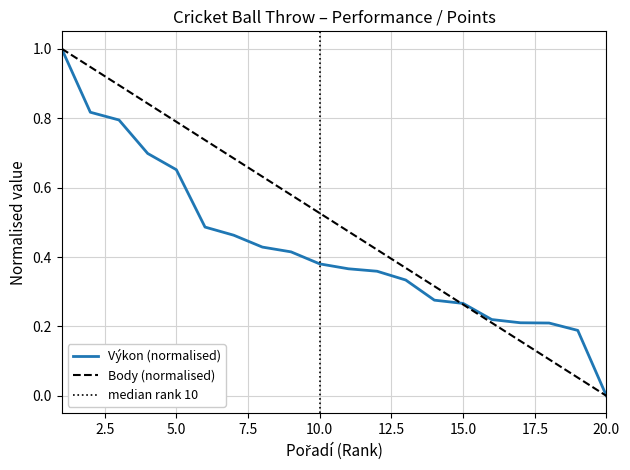

Reading left to right, what are all the values shown in this chart?

Výkon: 1=1.0	2=0.8	3=0.8	4=0.7	5=0.7	6=0.5	7=0.5	8=0.4	9=0.4	10=0.4	11=0.4	12=0.4	13=0.3	14=0.3	15=0.3	16=0.2	17=0.2	18=0.2	19=0.2	20=0.0
Body: 1=1.0	2=0.9	3=0.9	4=0.8	5=0.8	6=0.7	7=0.7	8=0.6	9=0.6	10=0.5	11=0.5	12=0.4	13=0.4	14=0.3	15=0.3	16=0.2	17=0.2	18=0.1	19=0.1	20=0.0